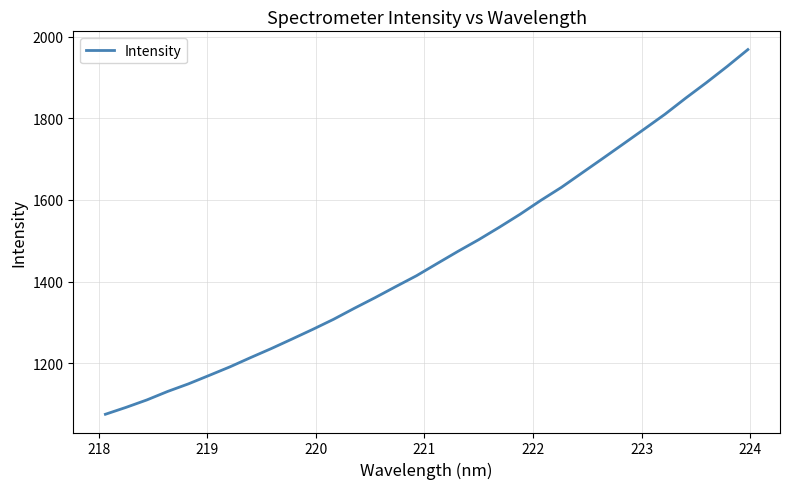

What is the minimum value shown in the chart?

1074.5